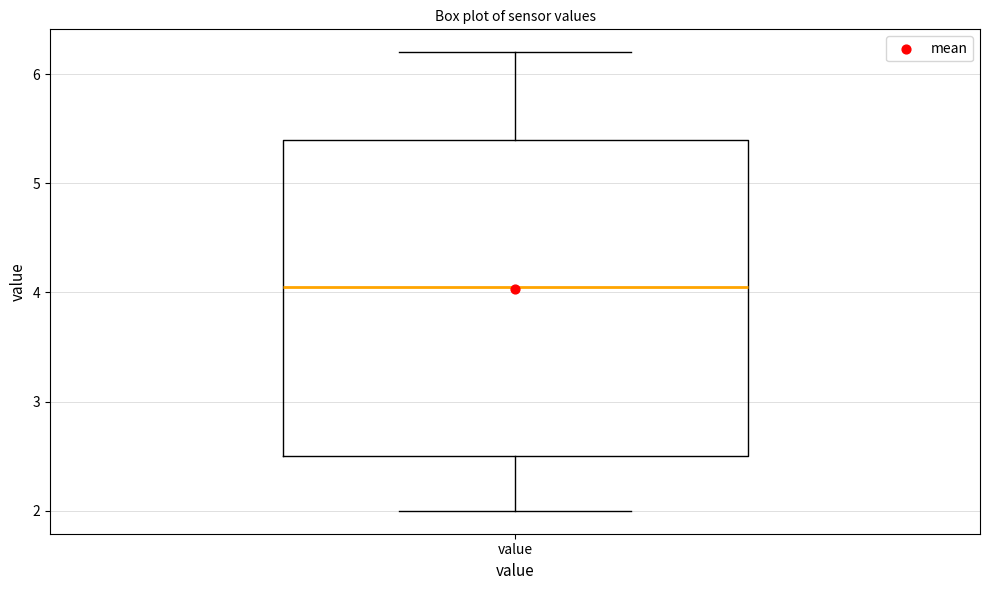

Where is the upper edge of the box for value on the y-axis? The values are not printed on the chart, so give them approximately, as read against the axis.

5.4